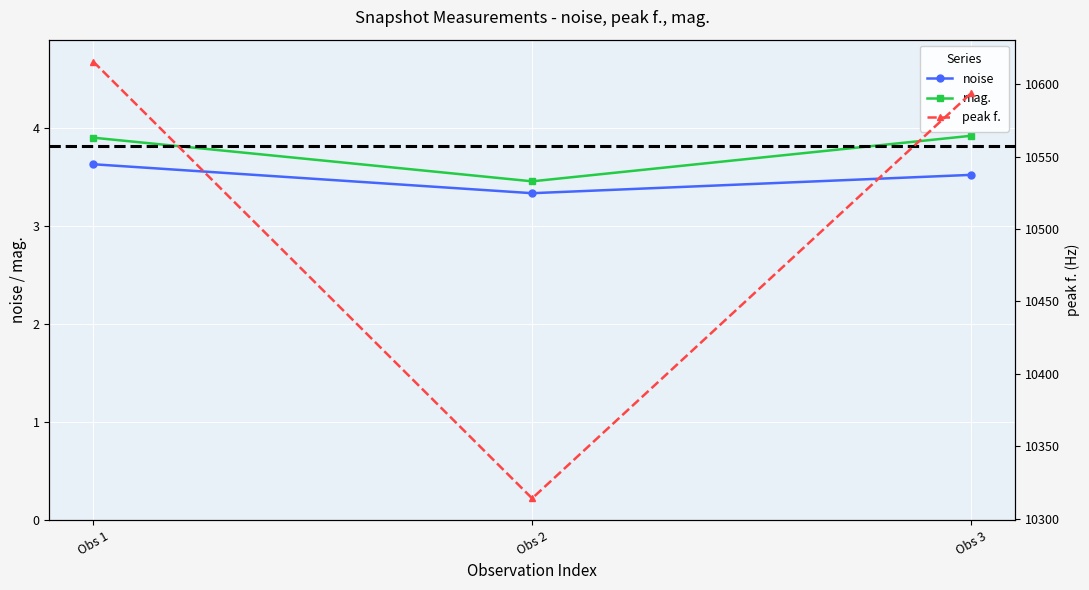

Which has a higher value, Obs 2 or Obs 1?

Obs 1